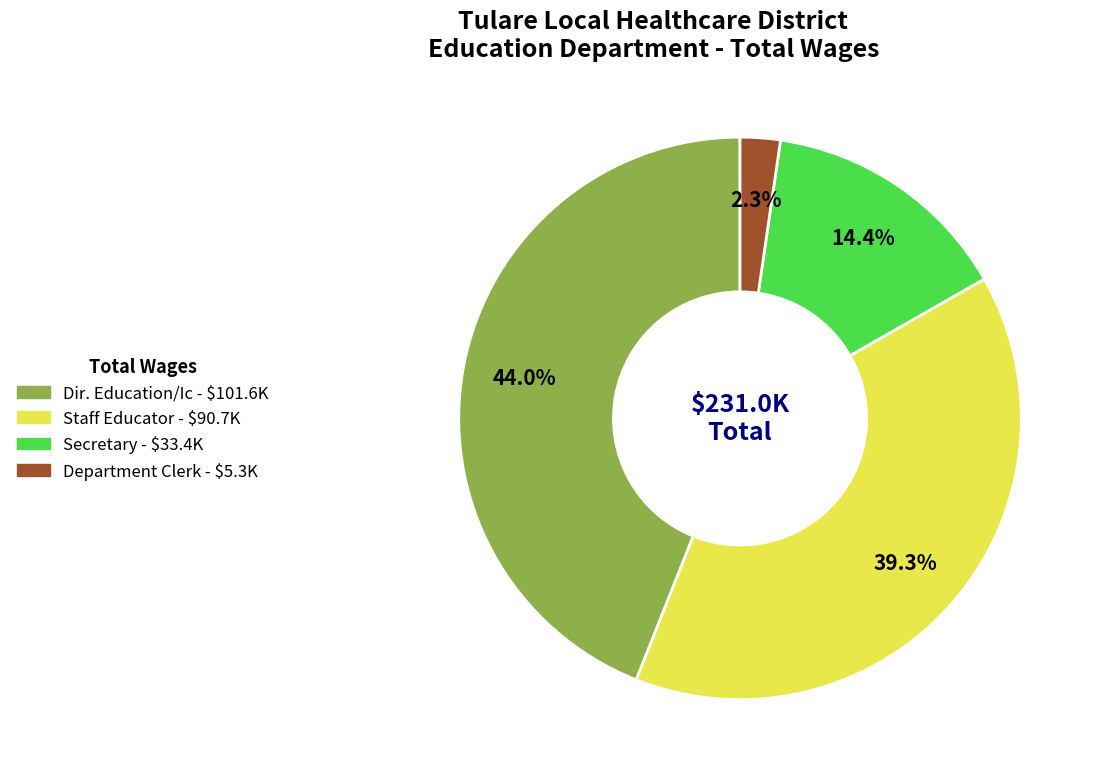

Is it true that Staff Educator is 39% of the pie?

True